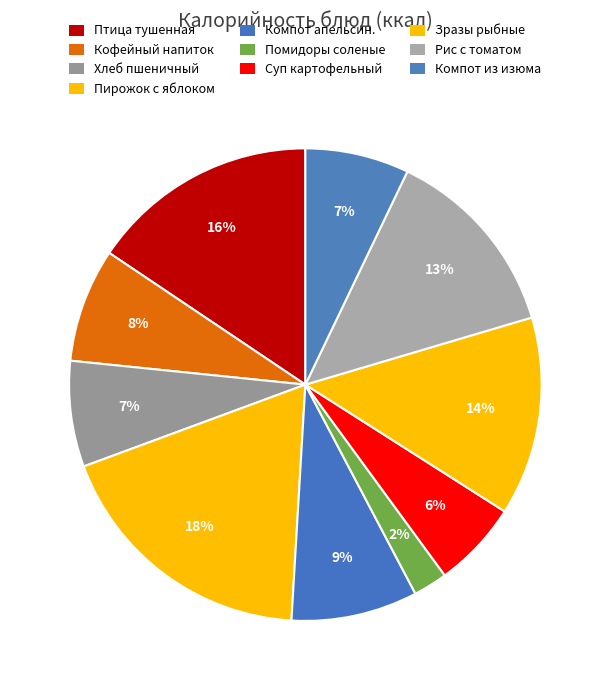

What is the smallest slice in the pie chart?

Помидоры соленые